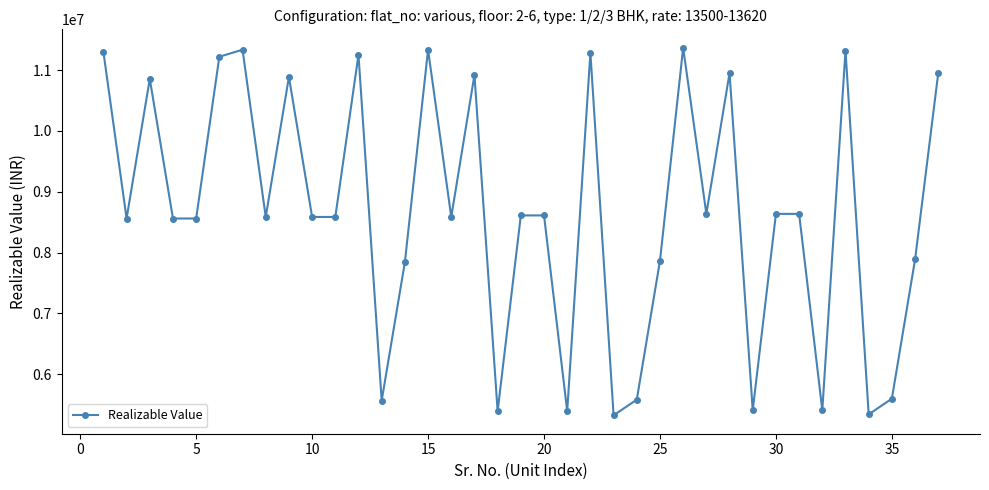

What is the smallest value displayed?

5323360